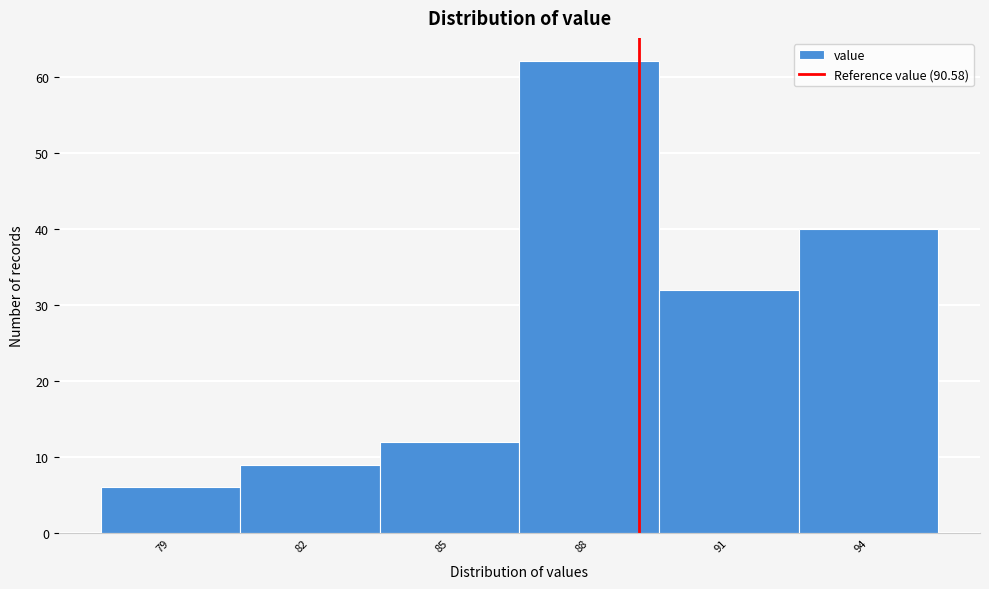

Reading right to left, list all the values displayed in this chart.

40	32	62	12	9	6